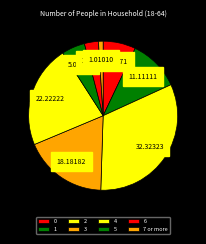

What is the largest slice in the pie chart?

2